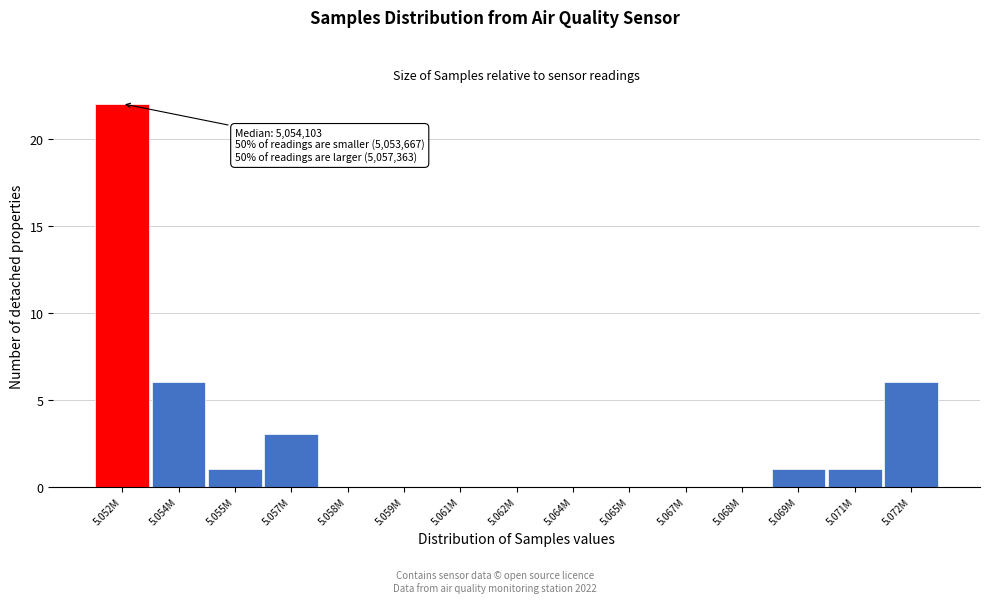

Reading left to right, what are all the values shown in this chart?

5.052M=22	5.054M=6	5.055M=1	5.057M=3	5.058M=0	5.059M=0	5.061M=0	5.062M=0	5.064M=0	5.065M=0	5.067M=0	5.068M=0	5.069M=1	5.071M=1	5.072M=6